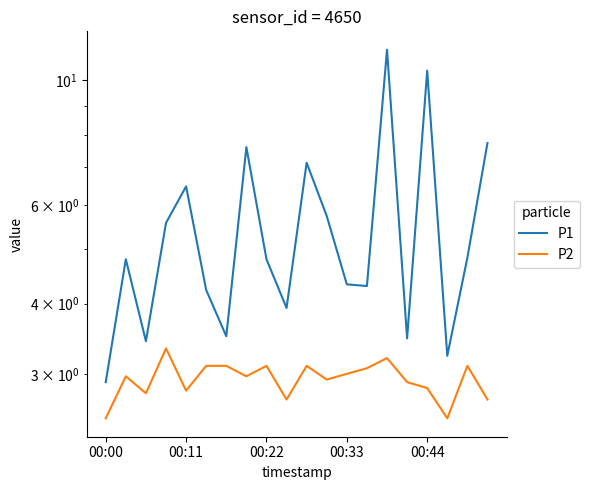

Which series has the widest spread of values?

P1